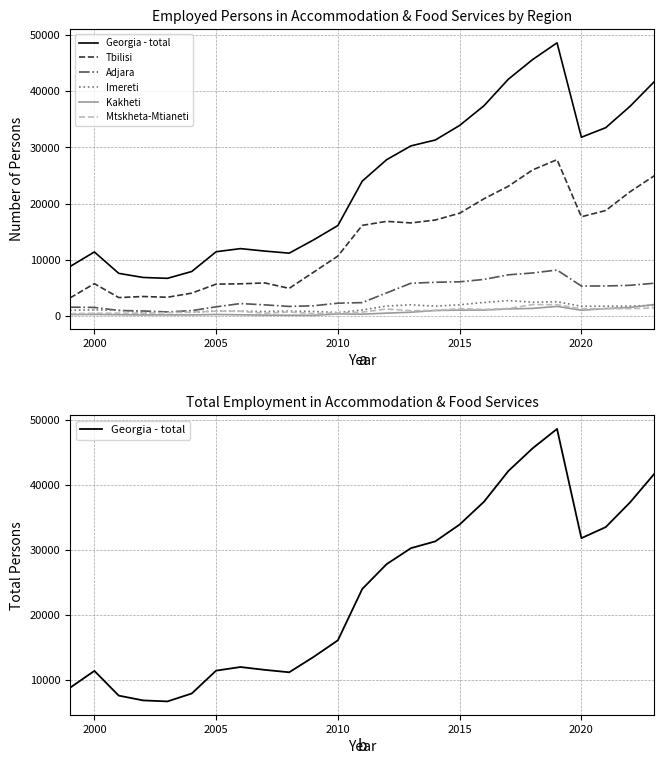

List the series in order of their peak value, lowest first.

Mtskheta-Mtianeti, Kakheti, Imereti, Adjara, Tbilisi, Georgia - total